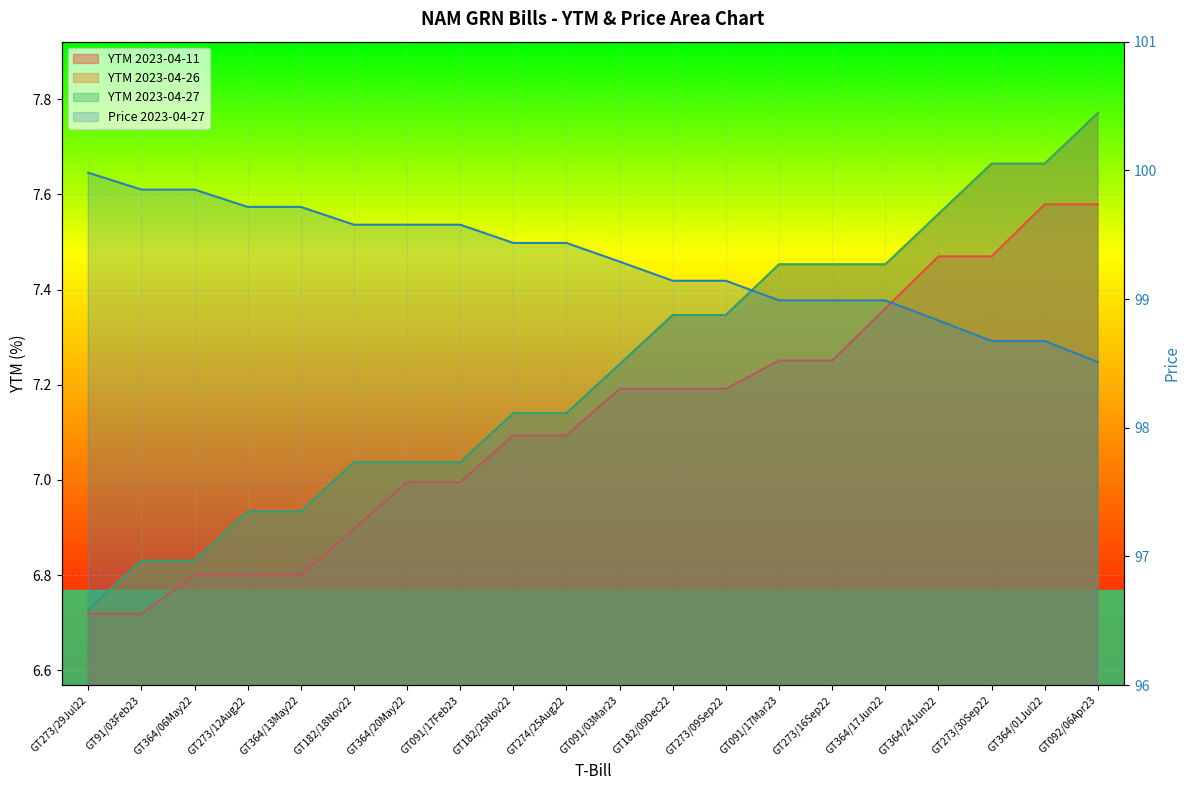

Rank the series by their maximum value, from highest to lowest.

Prices 2023-04-27, YTM 2023-04-26, YTM 2023-04-27, YTM 2023-04-11